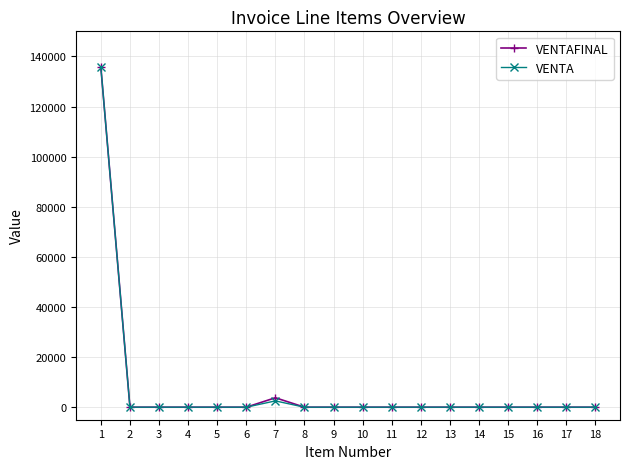

What is the maximum value shown in the chart?

135601.0